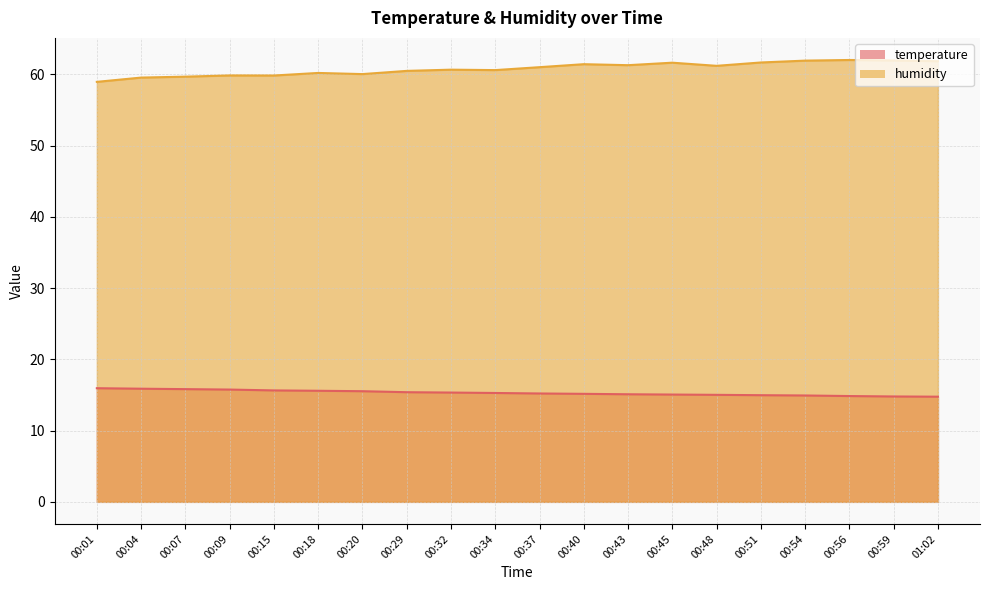

At 00:20, list the series in order from largest to smallest.

humidity, temperature